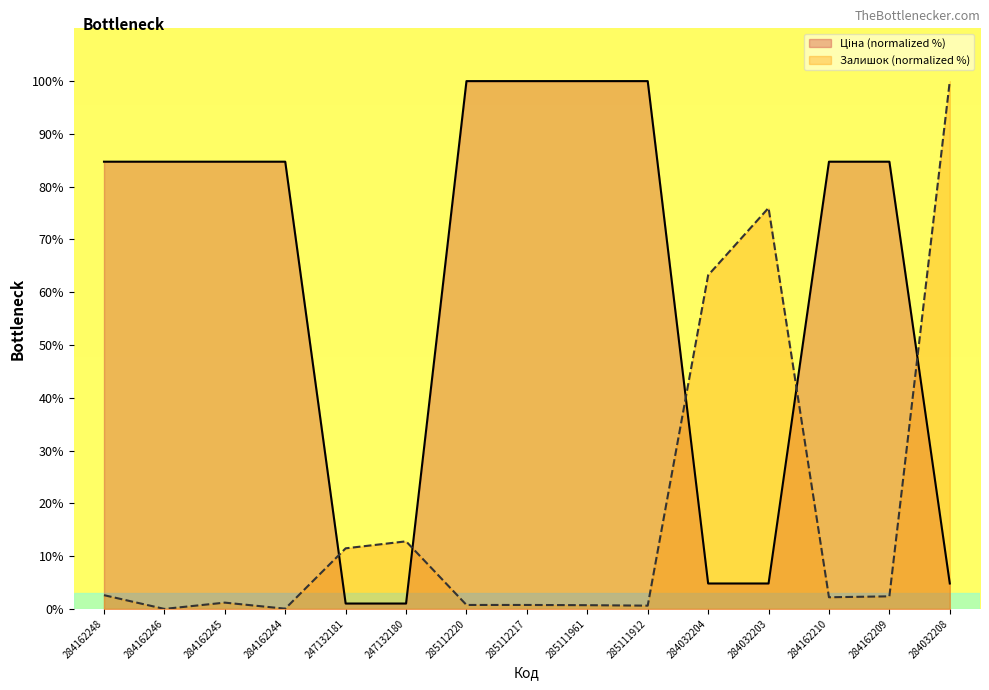

Which series has the widest spread of values?

Залишок